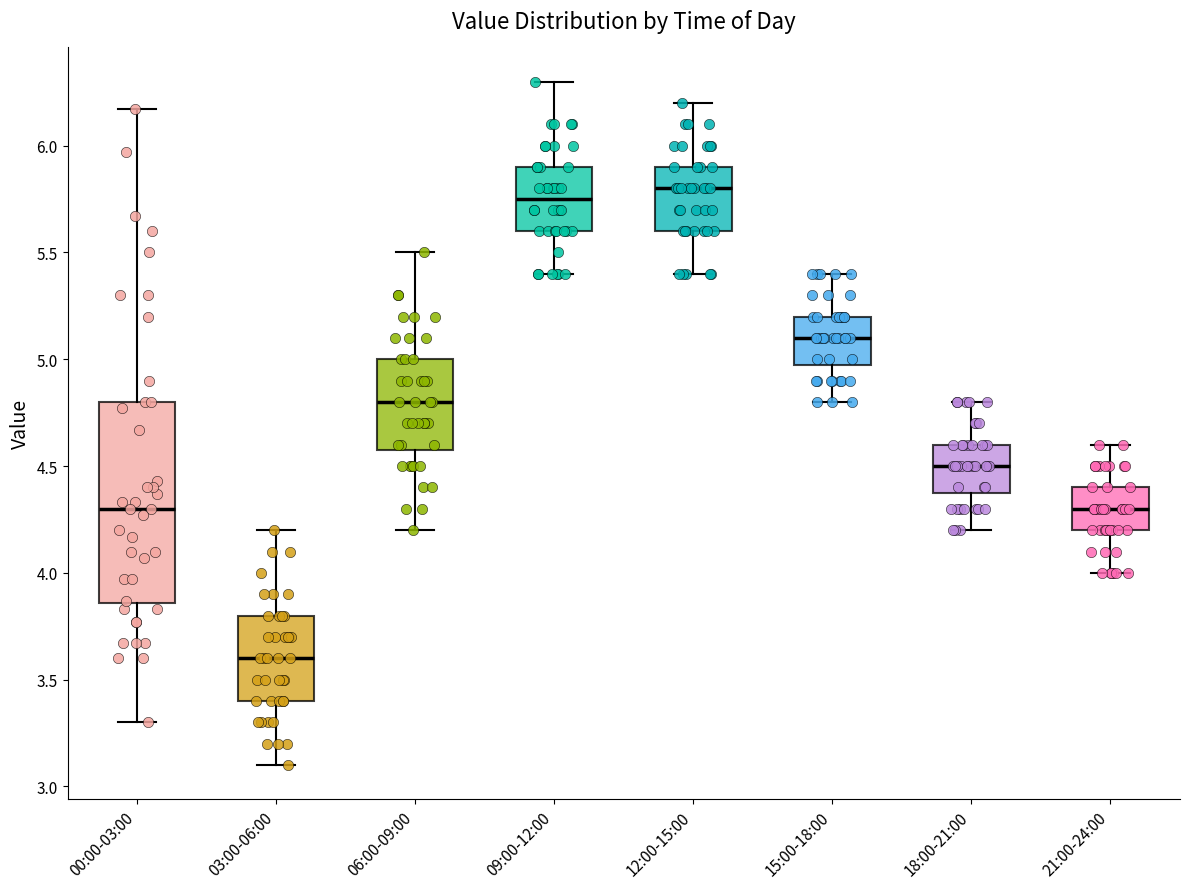

Reading left to right, transcribe this box plot: for each box, give where its median line is, the range the box spans, and where its two whiskers end, as read against the y-axis. The values are not printed on the chart, so give them approximately, as read against the axis.

00:00-03:00: median 4.30, box 3.85 to 4.80, whiskers 3.30 to 6.15
03:00-06:00: median 3.60, box 3.40 to 3.80, whiskers 3.10 to 4.20
06:00-09:00: median 4.80, box 4.60 to 5.00, whiskers 4.20 to 5.50
09:00-12:00: median 5.75, box 5.60 to 5.90, whiskers 5.40 to 6.30
12:00-15:00: median 5.80, box 5.60 to 5.90, whiskers 5.40 to 6.20
15:00-18:00: median 5.10, box 5.00 to 5.20, whiskers 4.80 to 5.40
18:00-21:00: median 4.50, box 4.40 to 4.60, whiskers 4.20 to 4.80
21:00-24:00: median 4.30, box 4.20 to 4.40, whiskers 4.00 to 4.60